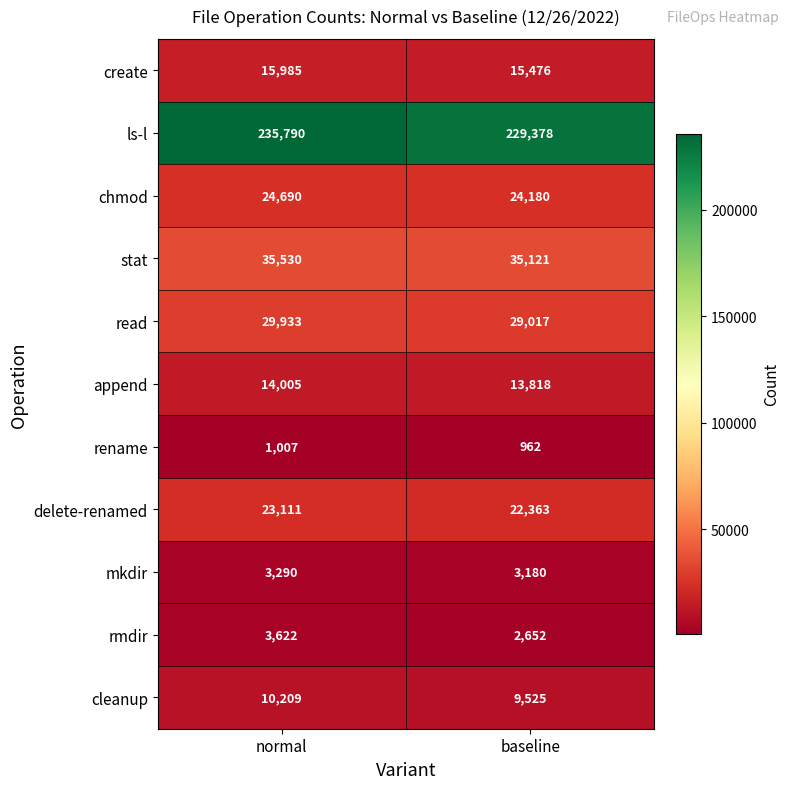

Is it true that delete-renamed equals 23111 at normal?

True